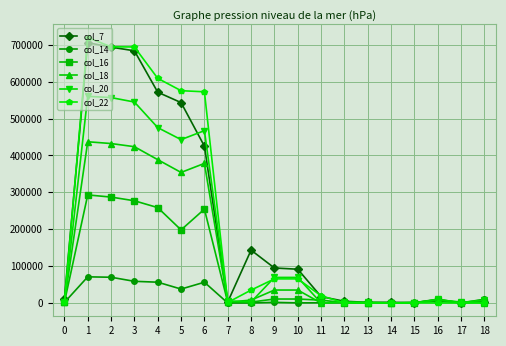

What is the difference between the second highest and second lowest values in the col_14 series?

69845